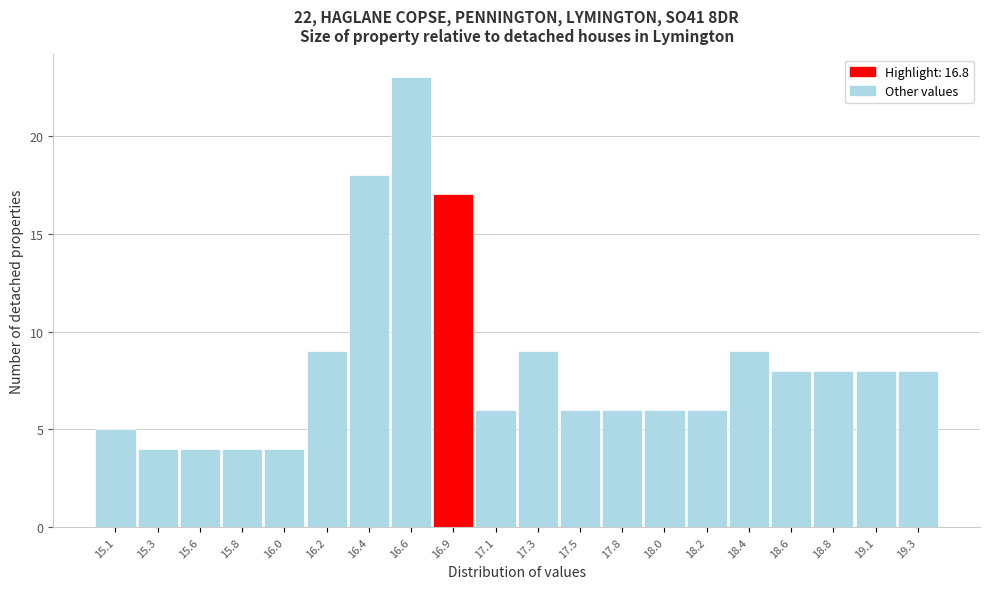

Reading left to right, list all the values displayed in this chart.

5	4	4	4	4	9	18	23	17	6	9	6	6	6	6	9	8	8	8	8